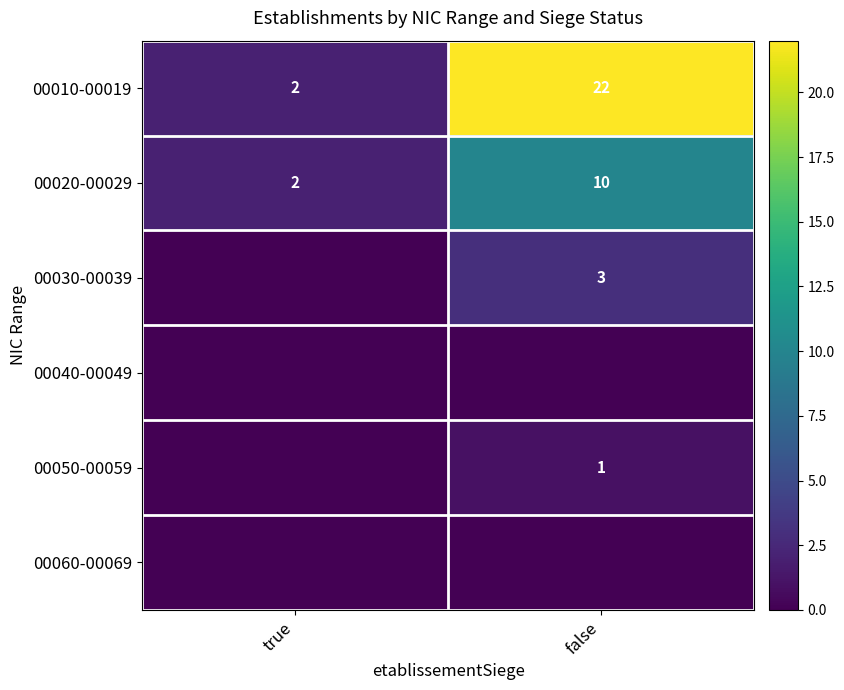

The value of 00010-00019 at true is 1. True or false?

False